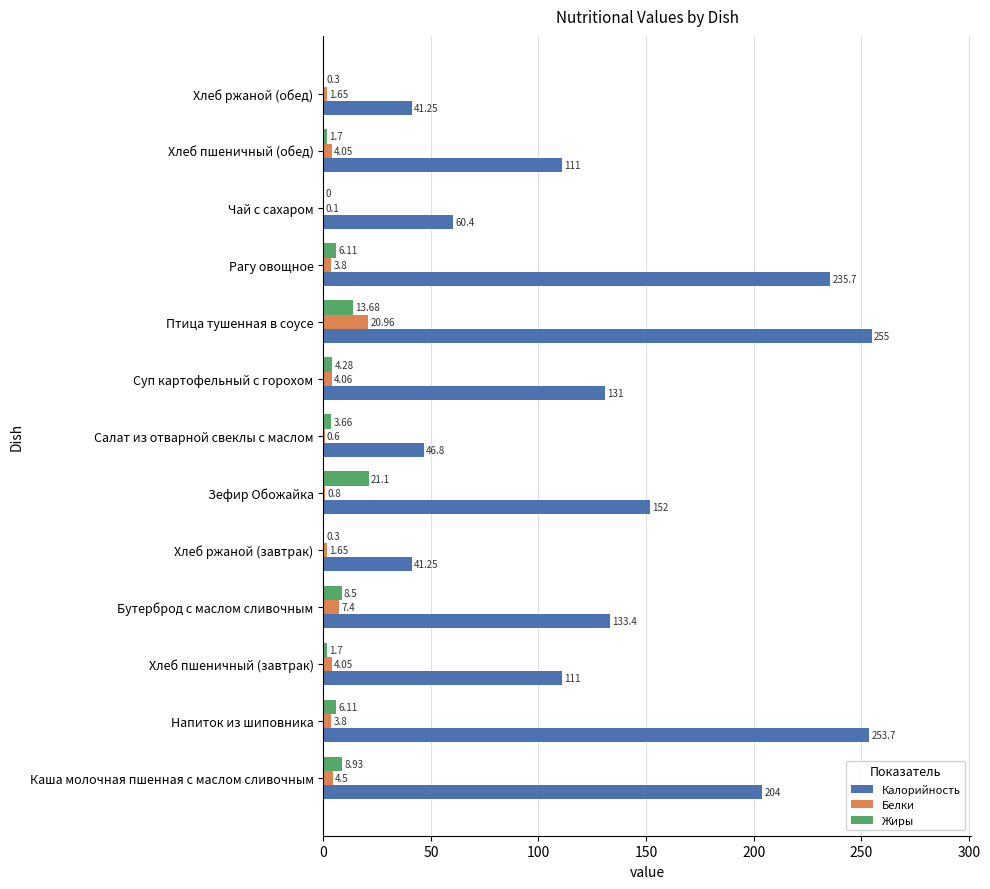

How many distinct data groups are displayed?

3